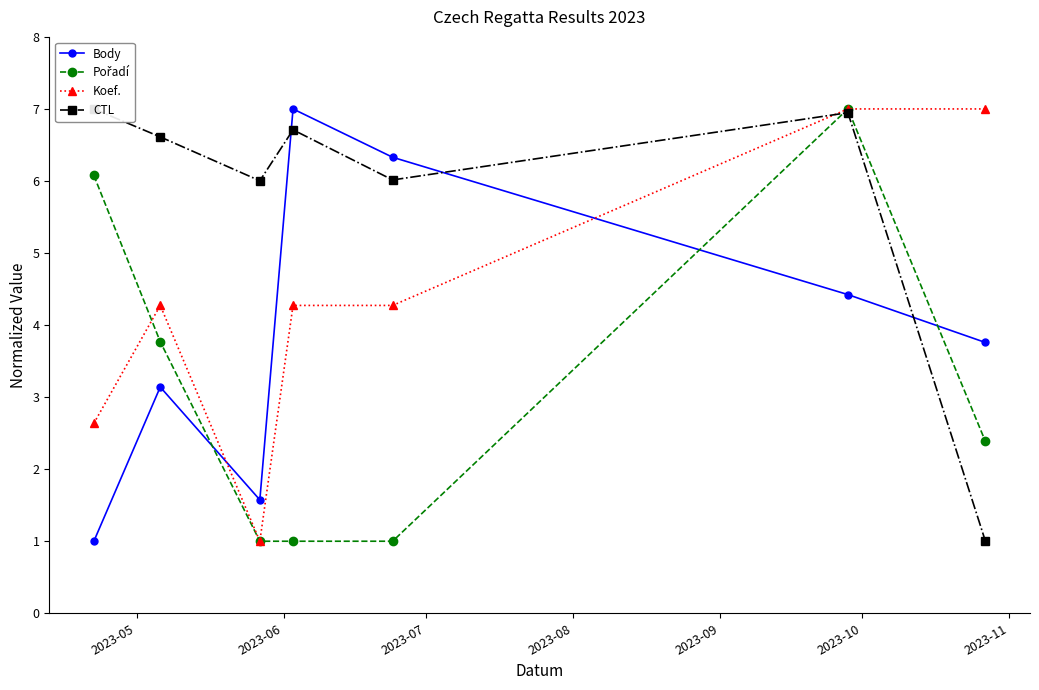

Count the number of data series in this chart.

4